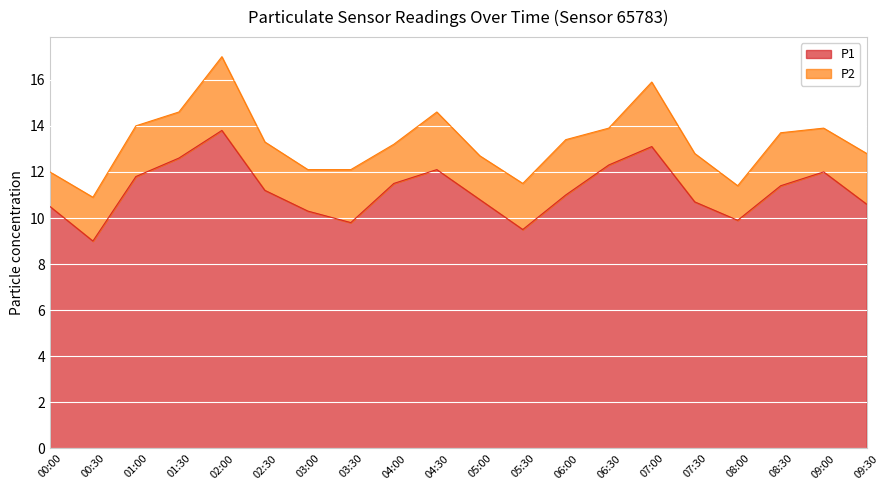

At which label does the data first exceed 11?

01:00